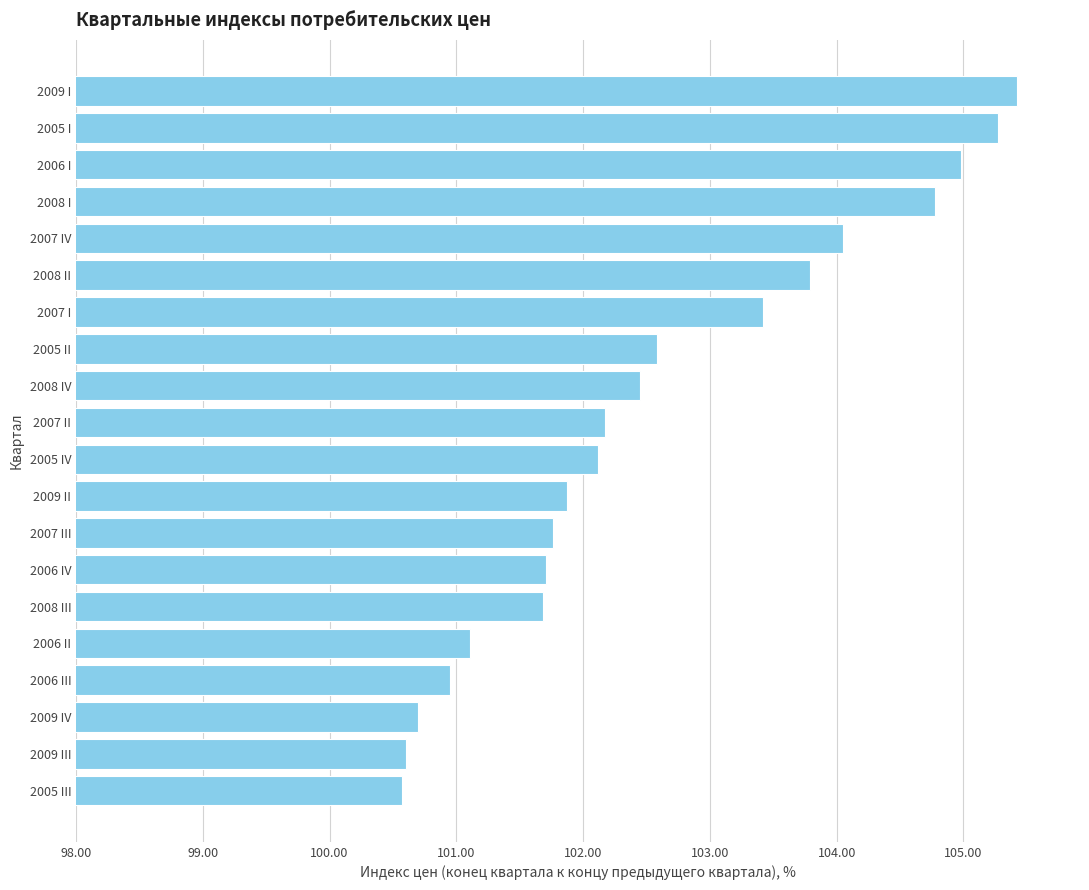

What is the smallest value displayed?

100.6